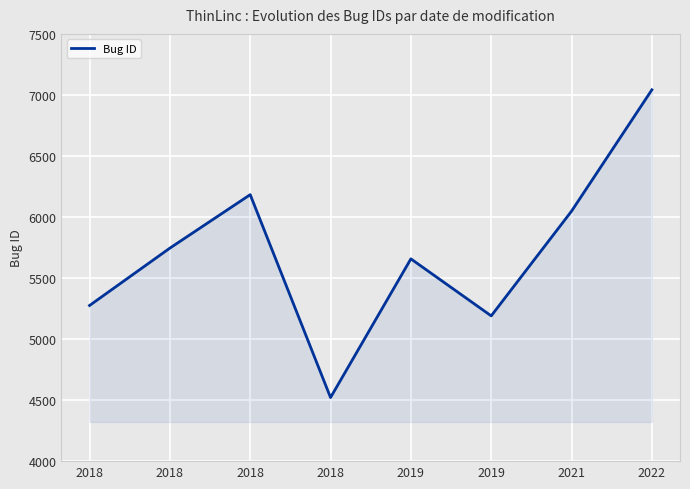

Does the chart display data point markers on the line(s)?

No